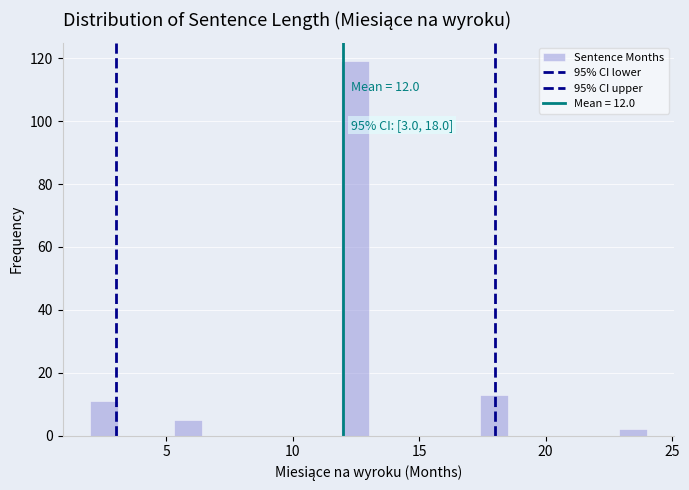

Read against the x-axis, roughly where is the centre of the tallest bar?

12.5